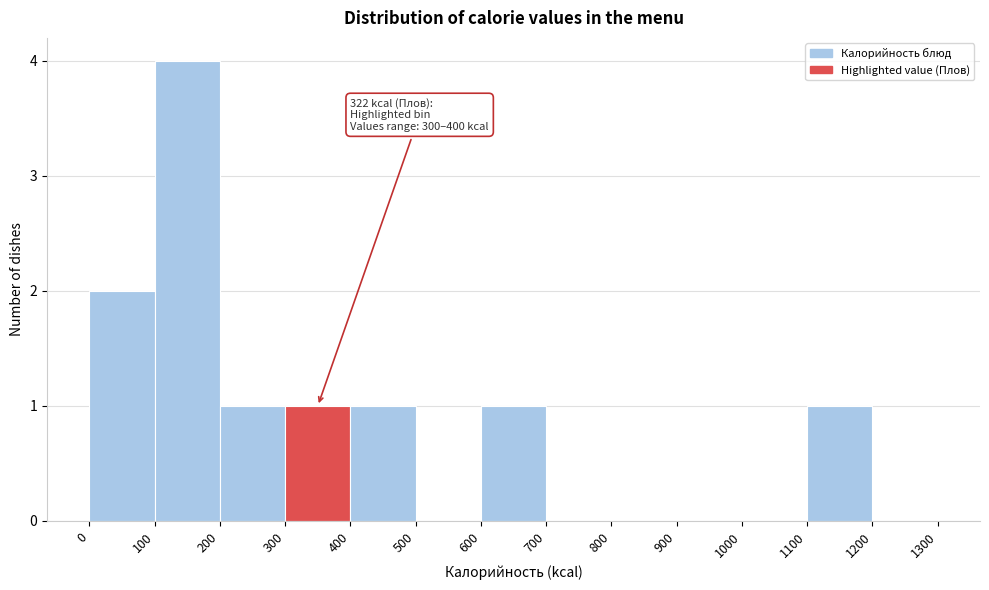

Which range on the x-axis has the tallest bar?

100 to 200